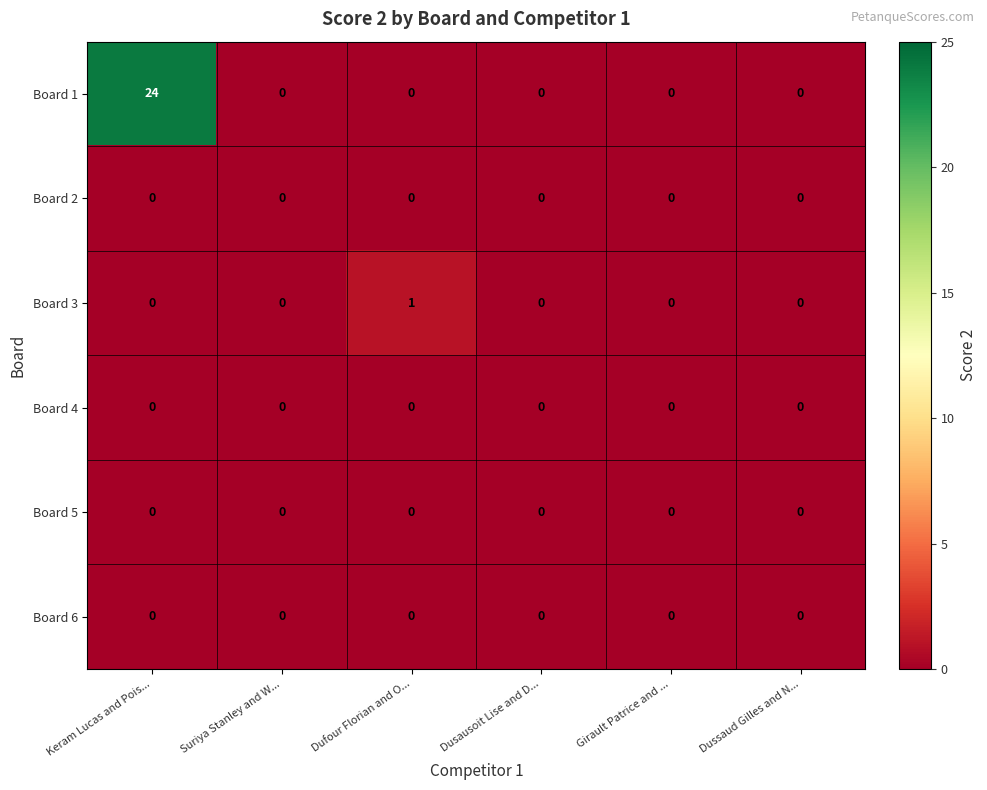

Which category has the highest value in the Board 1 series?

Keram Lucas and Pois...